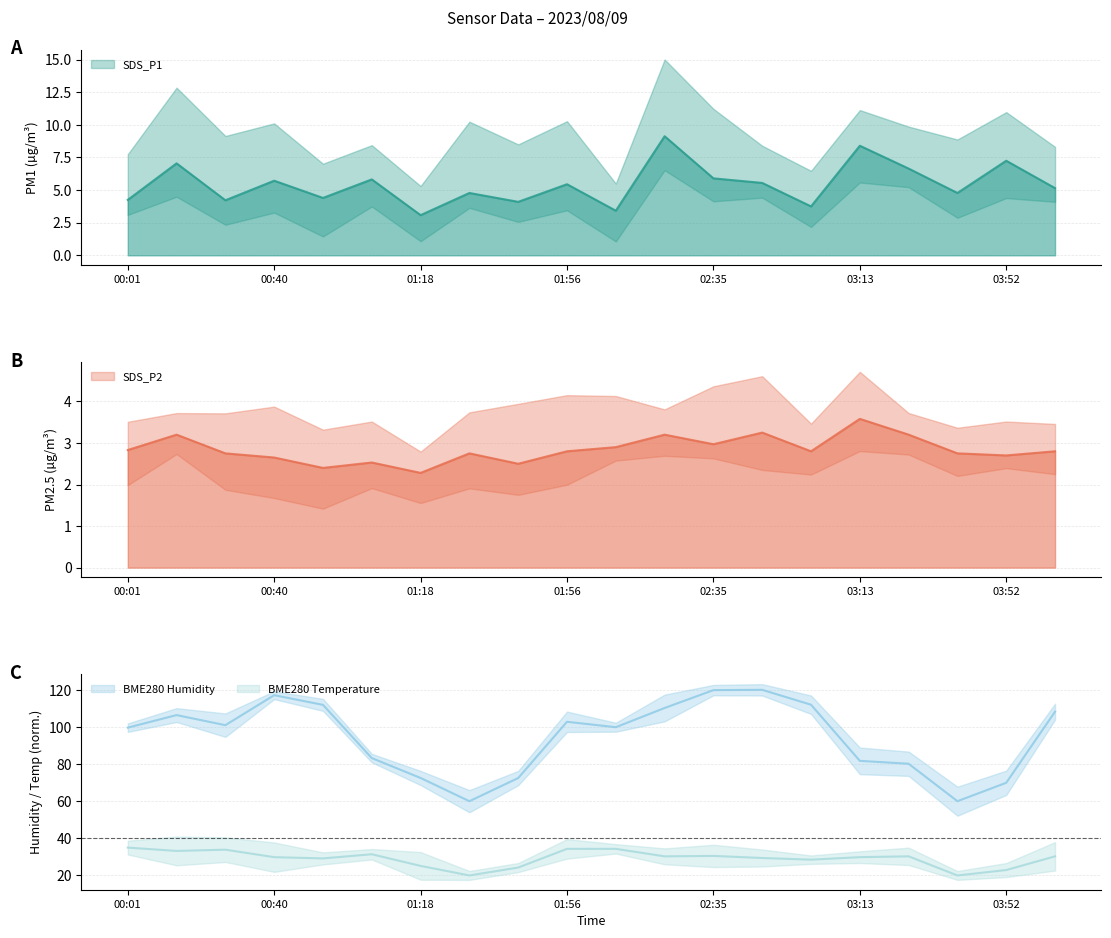

Which has a higher value, 03:52 or 00:40?

03:52